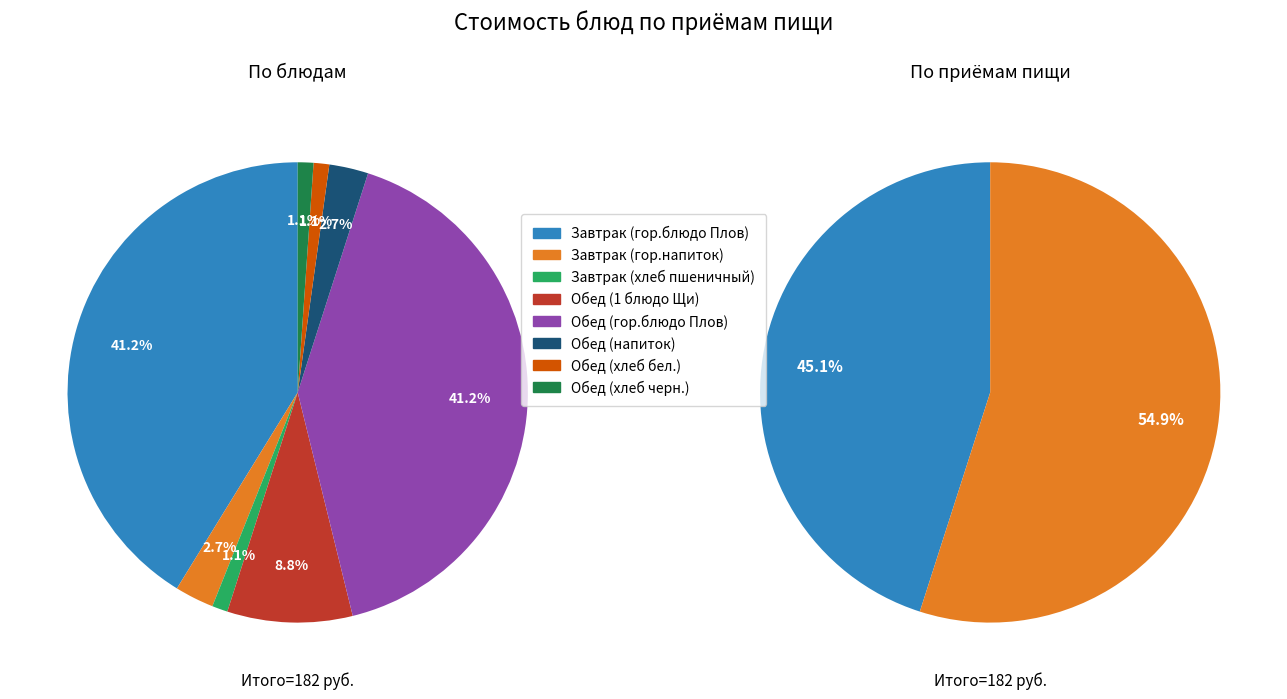

True or false: Завтрак (гор.блюдо Плов) accounts for 48% of the total.

False